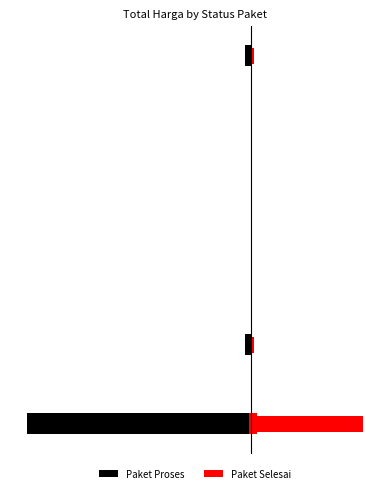

The Paket Selesai series shows 0 at 8. True or false?

False